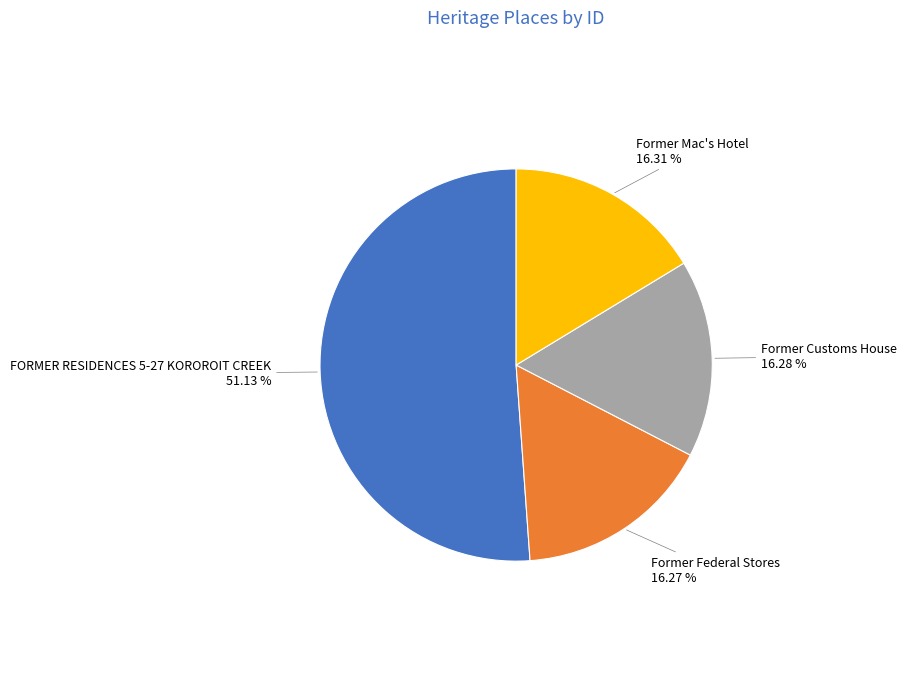

Is there any slice that represents more than half of the pie?

Yes